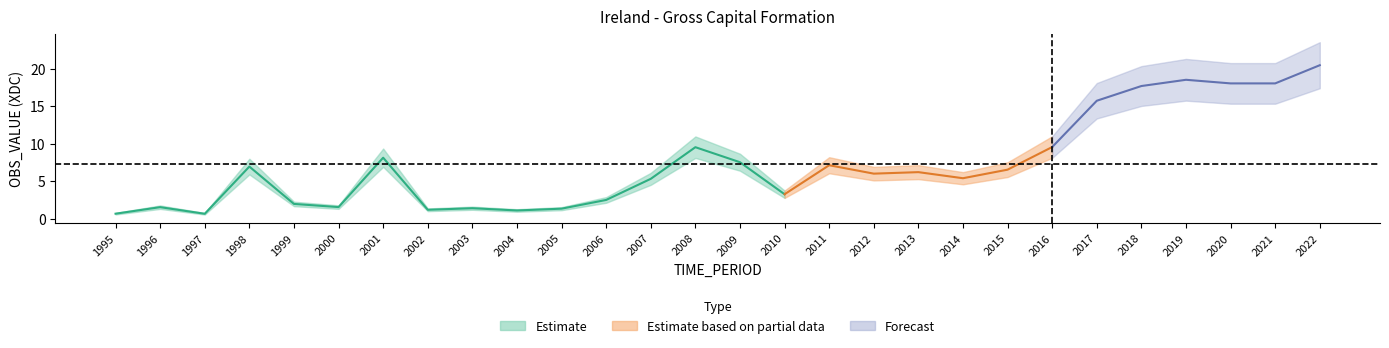

How many values exceed 6?

15